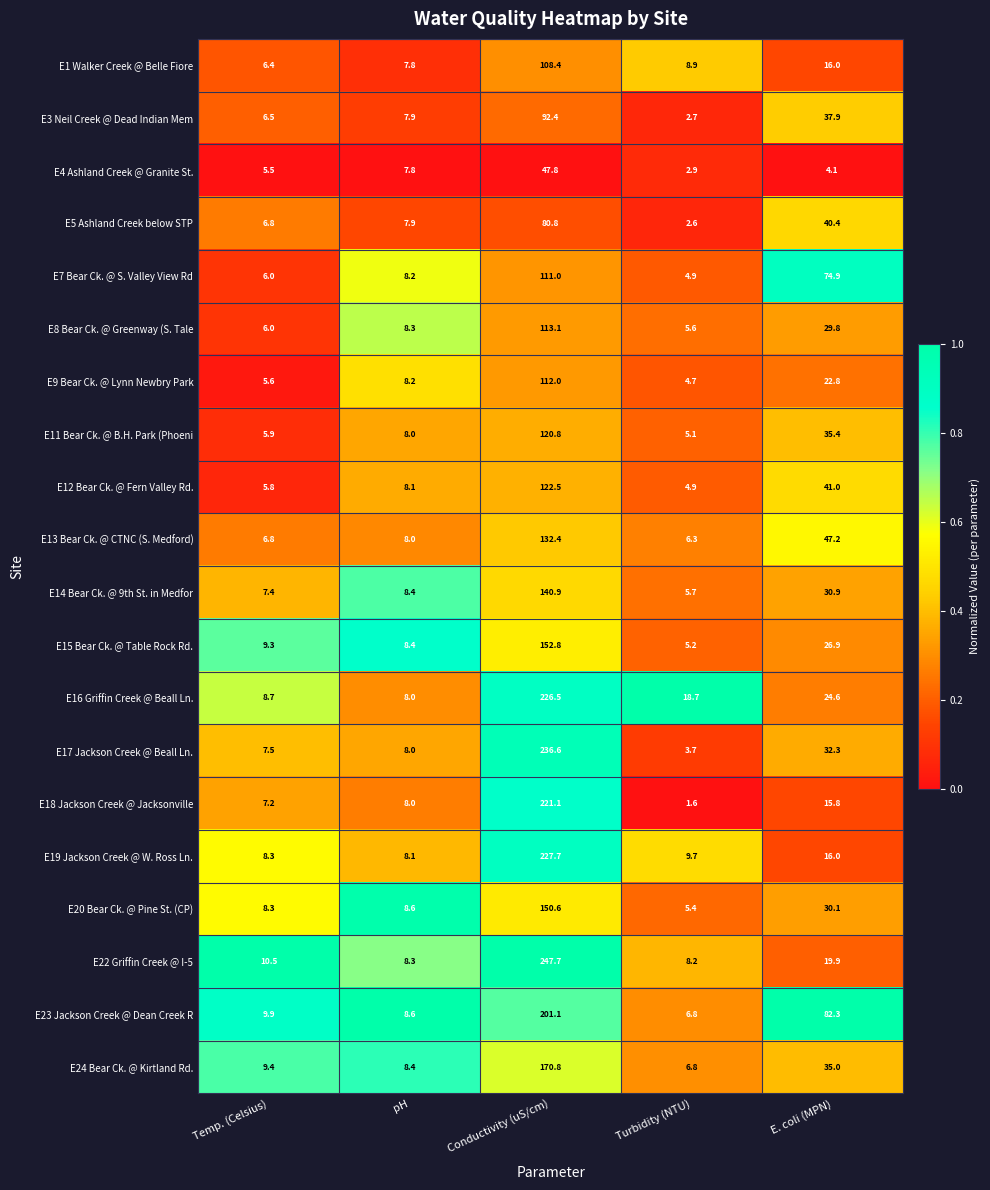

Where is E24 Bear Ck. @ Kirtland Rd. nearest to the value 88?

E. coli (MPN)